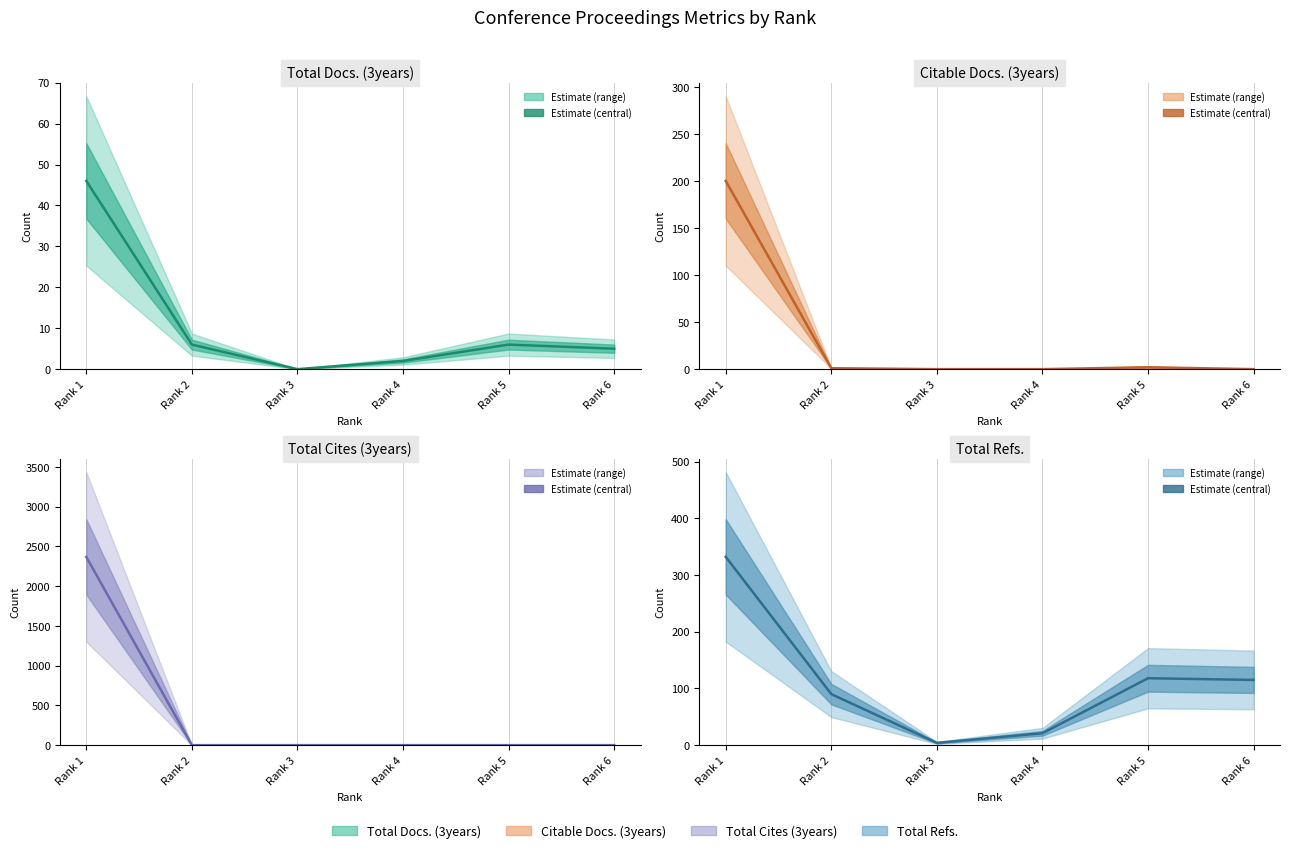

True or false: Total Refs. has more than 1 interior local peaks.

False